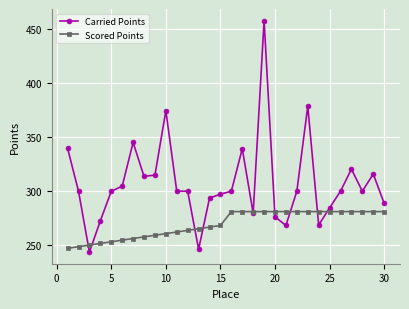

What is the value of the Carried Points point at the 6th from the left?

304.6